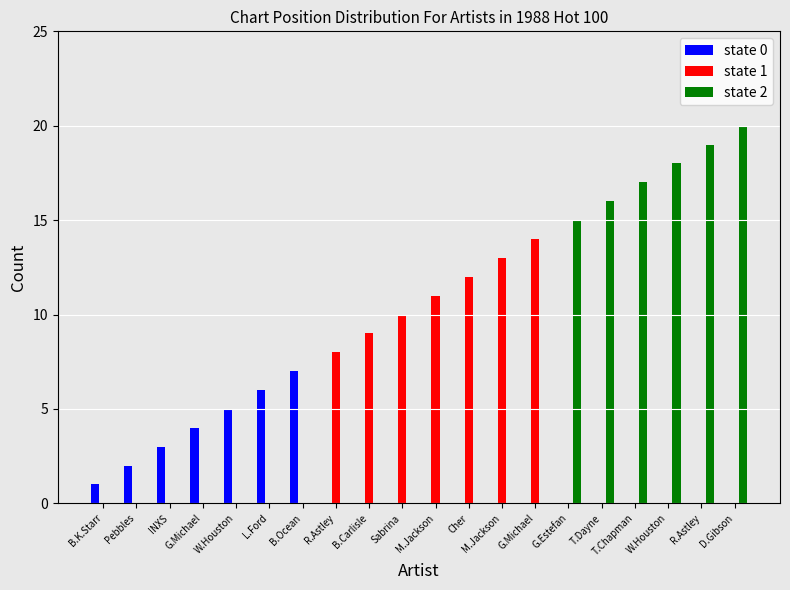

What are all the series names shown in the legend?

state 0, state 1, state 2